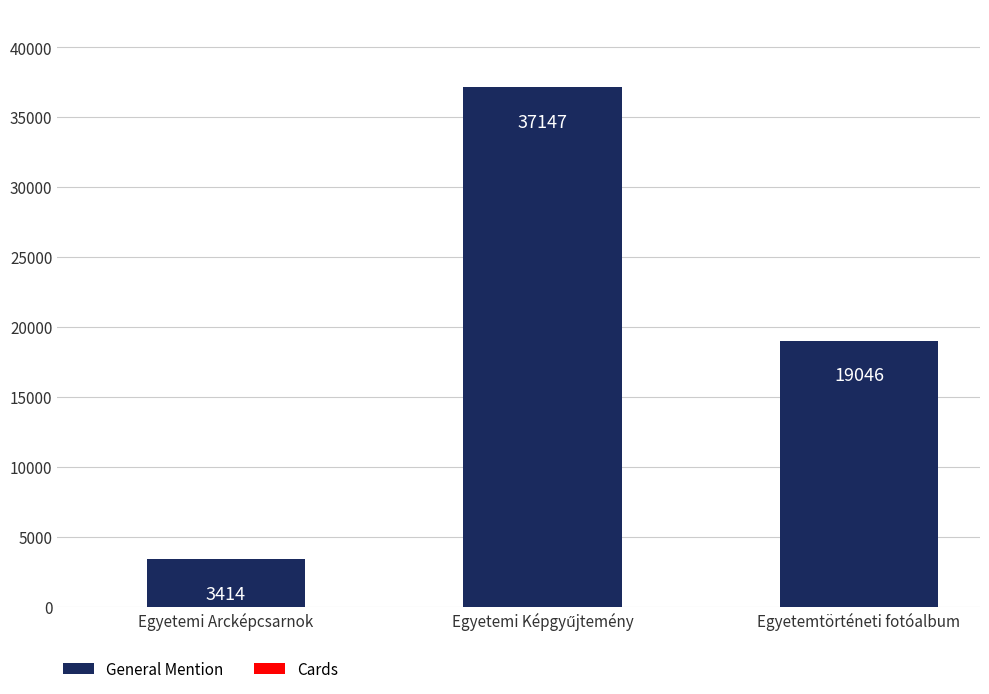

What is the value of the 2nd bar from the left?

37147